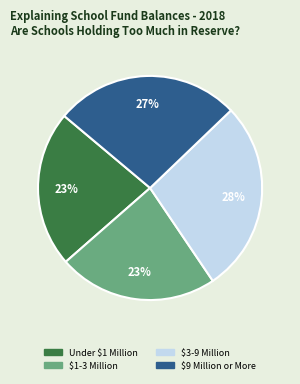

Is there any slice that represents more than half of the pie?

No